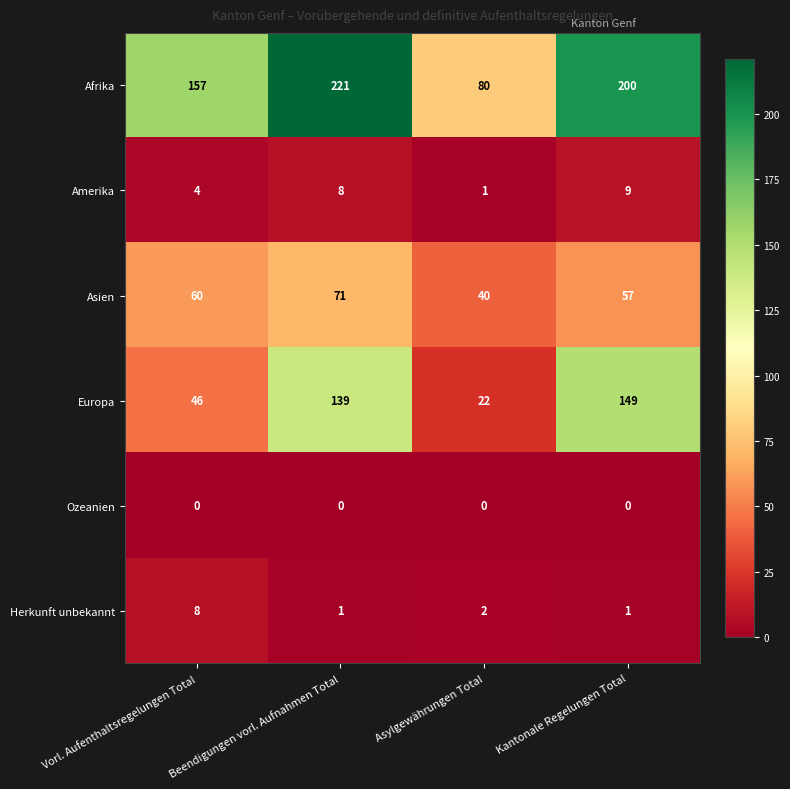

Which series changed the most between Vorl. Aufenthaltsregelungen Total and Beendigungen vorl. Aufnahmen Total?

Europa